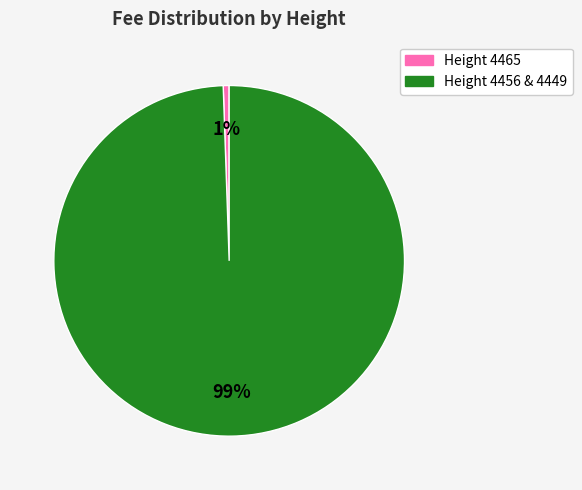

To the nearest percent, what is the average slice percentage?

50%